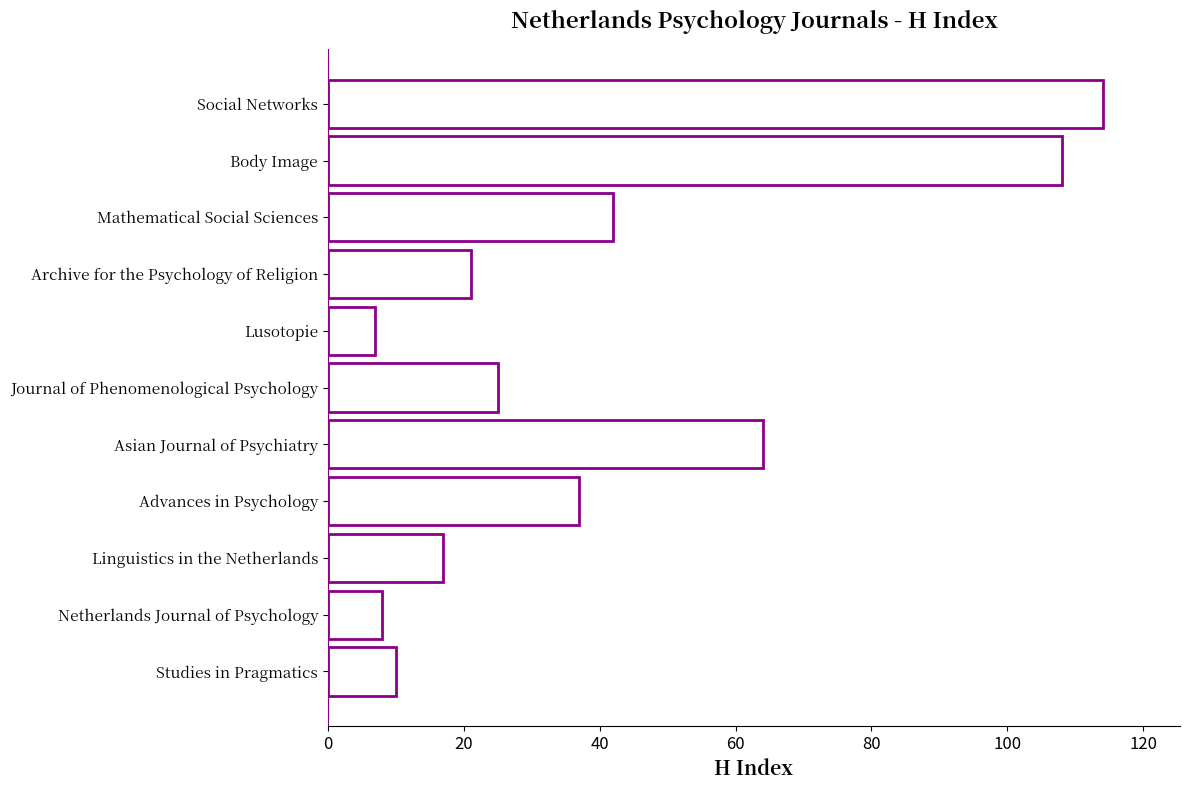

What is the difference between the maximum and minimum values?

107